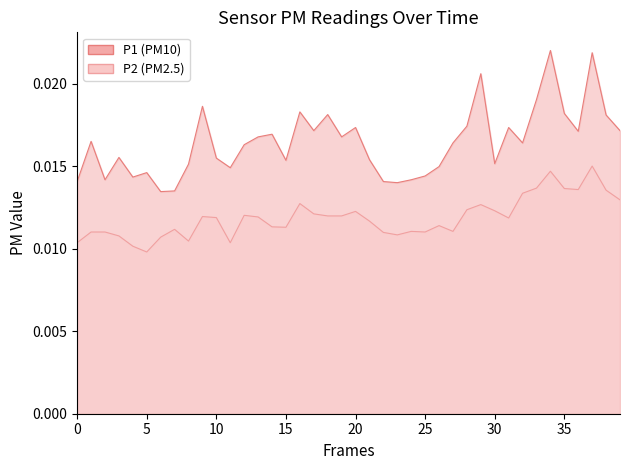

Is the value of P1 line at 33 greater than the value of P2 line at 20?

Yes